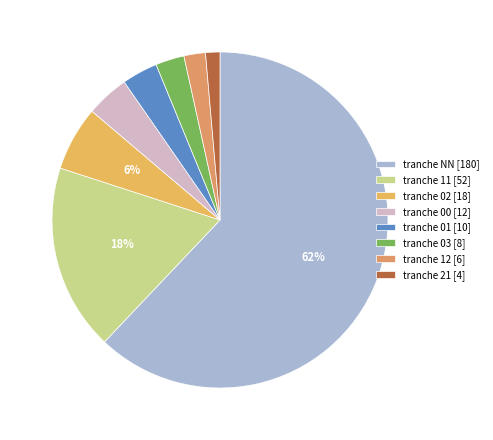

How many segments does this pie chart have?

8